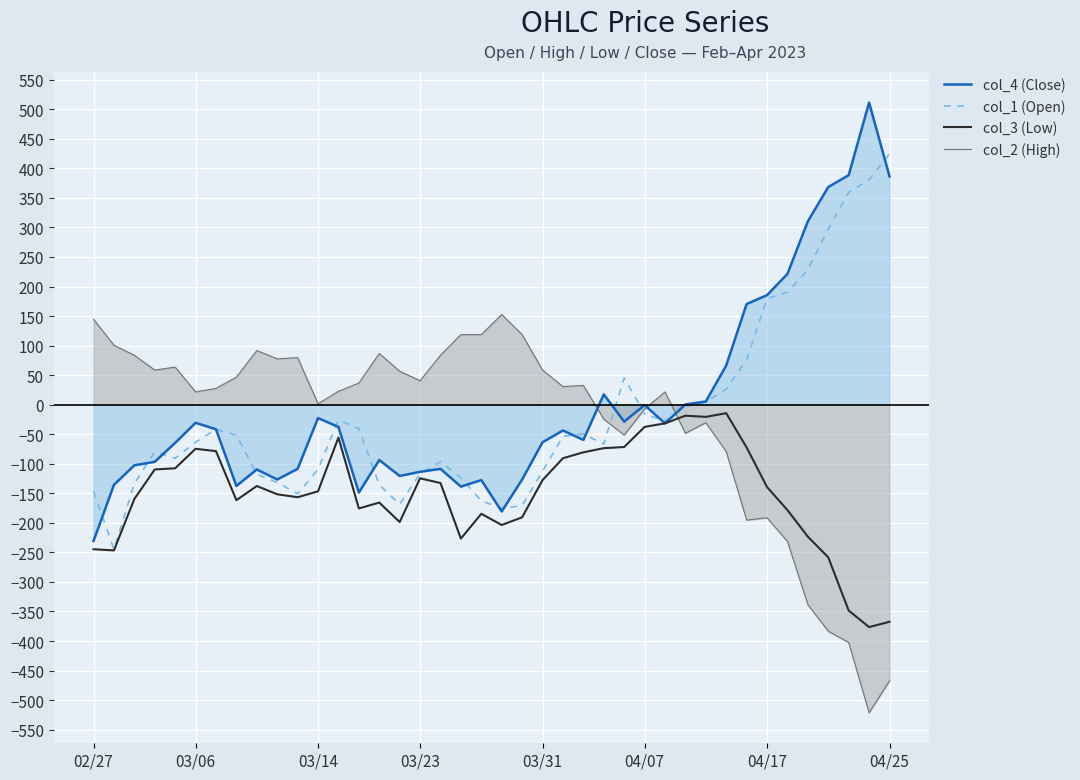

What is the lowest value of the col_4 (Close) series?

-230.6